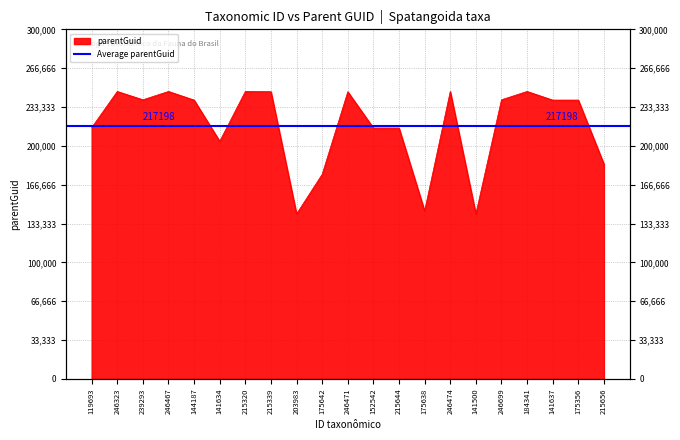

What is the difference between the values at 246699 and 144187?

263